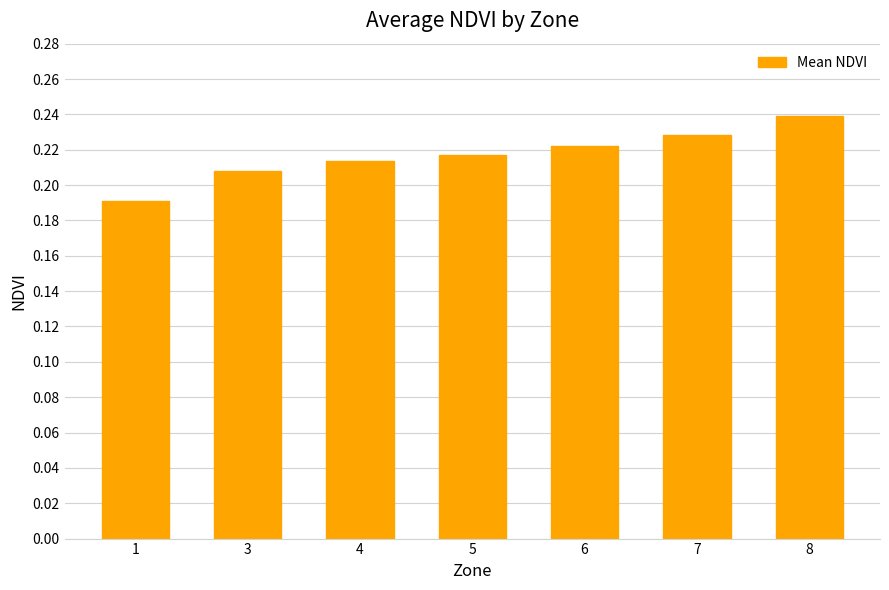

Are the bars grouped side by side (vs. stacked)?

No